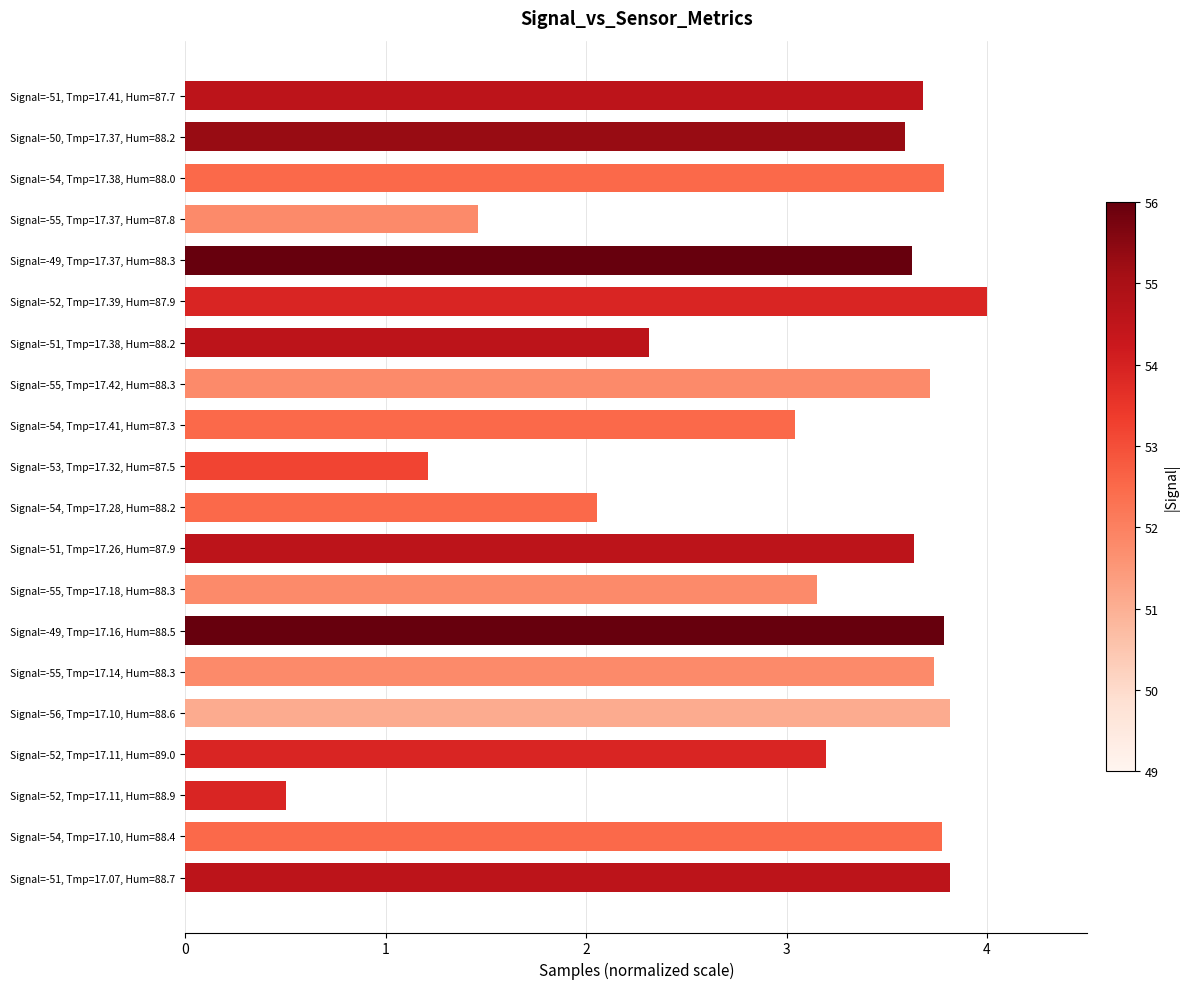

What is the sum of the values at Signal=-50, Tmp=17.37, Hum=88.2 and Signal=-54, Tmp=17.10, Hum=88.4?

7.4